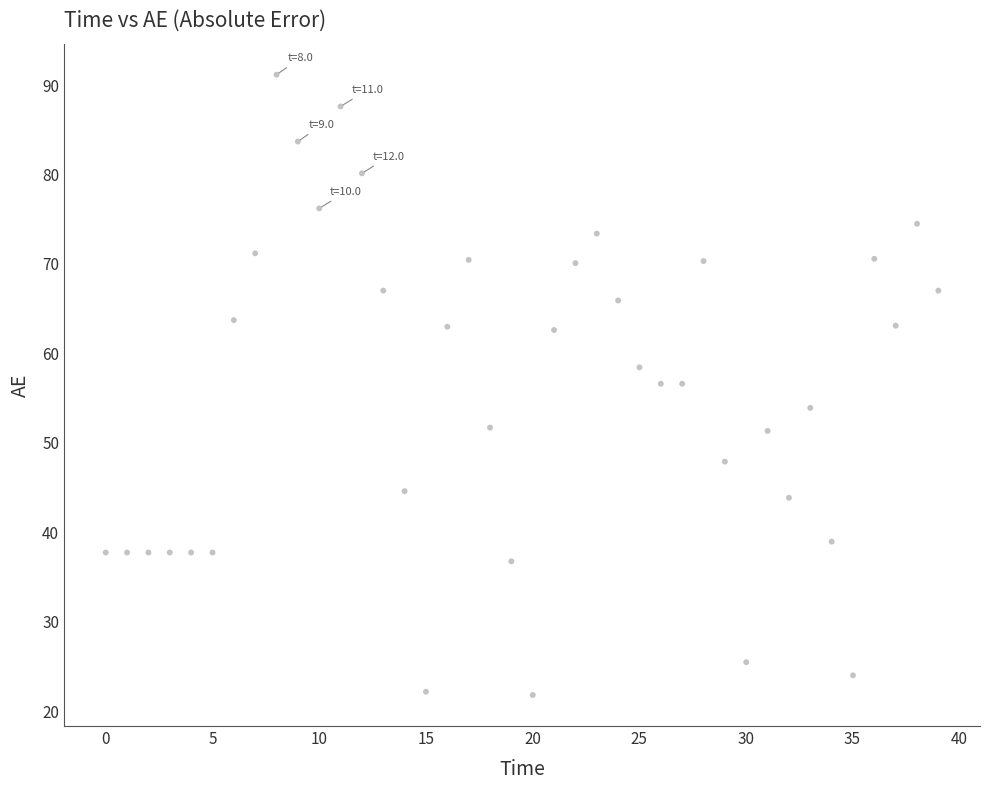

What is the range of X values (max minus min)?

39.0